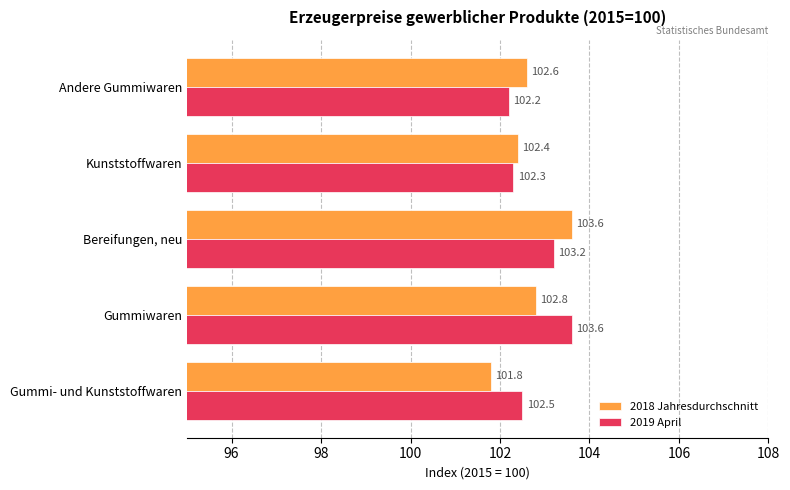

Rank the series by their average value, from highest to lowest.

2019 April, 2018 Jahresdurchschnitt